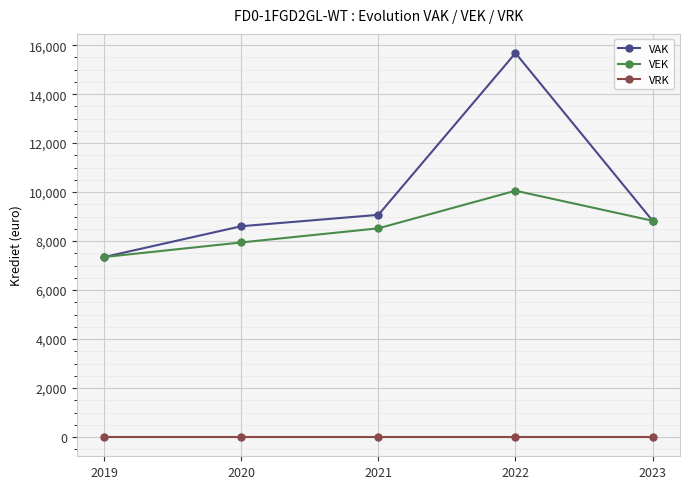

True or false: VAK has more than 0 points higher than both neighbors.

True